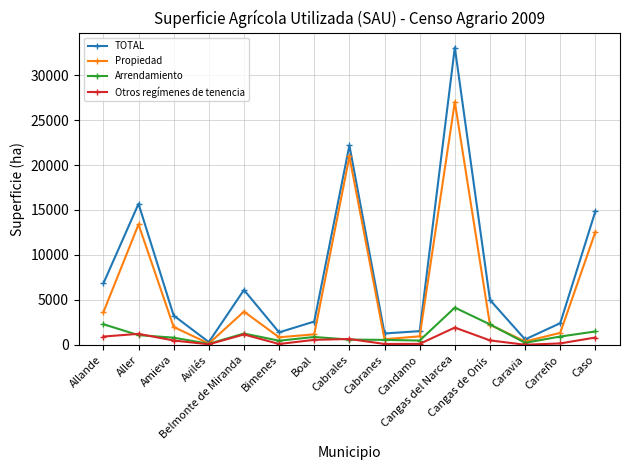

What is the minimum value shown in the chart?

7.6